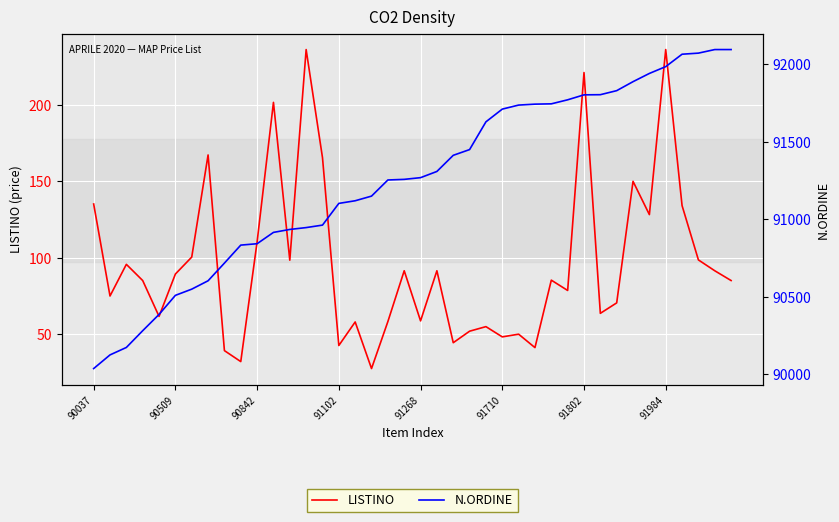

Which series has the widest spread of values?

N.ORDINE